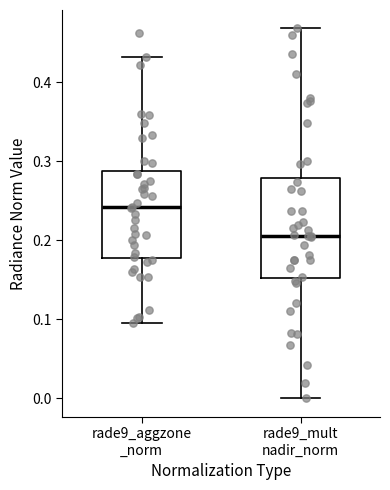

Where is the lower edge of the box for rade9_mult nadir_norm on the y-axis? The values are not printed on the chart, so give them approximately, as read against the axis.

0.15